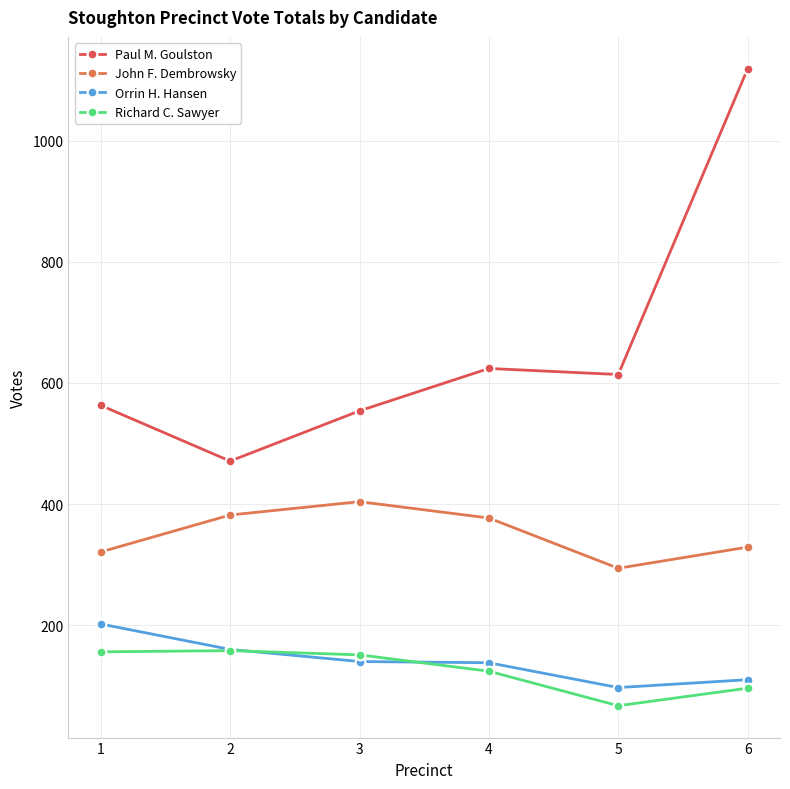

List the series in order of their peak value, highest first.

Paul M. Goulston, John F. Dembrowsky, Orrin H. Hansen, Richard C. Sawyer